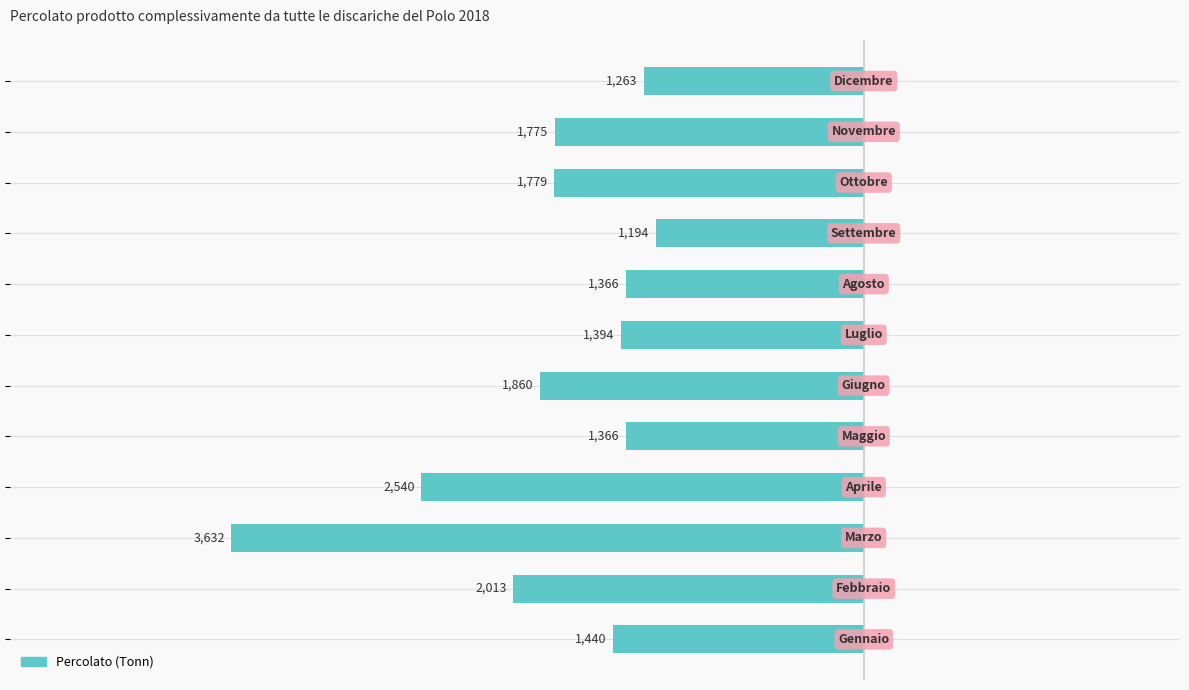

How many bars are there in total?

12